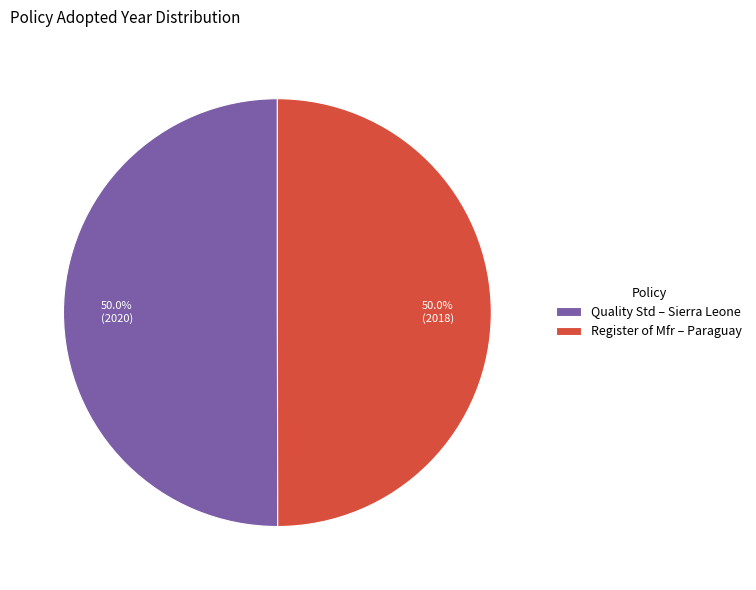

Combined, what portion of the pie is Register of Mfr – Paraguay and Quality Std – Sierra Leone?

100.0%